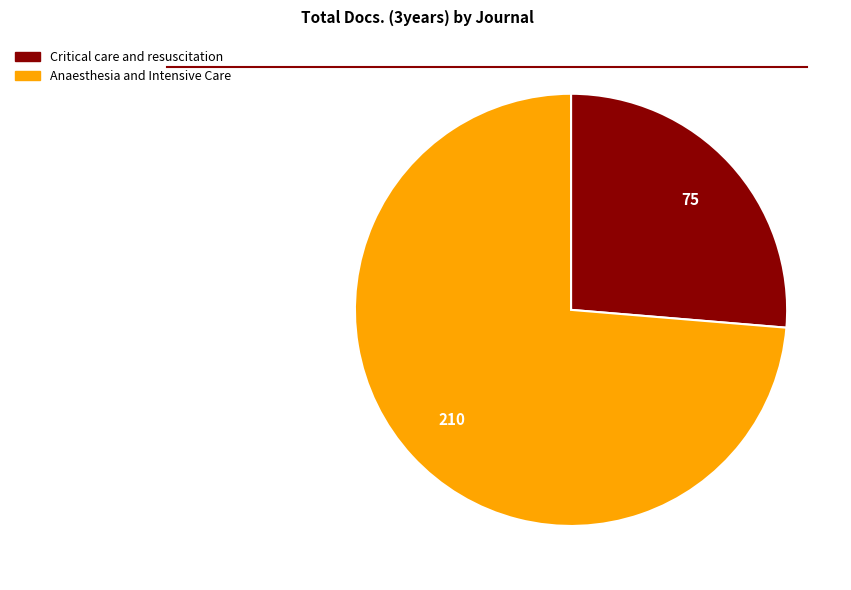

Do Anaesthesia and Intensive Care and Critical care and resuscitation together represent more than half of the pie?

Yes